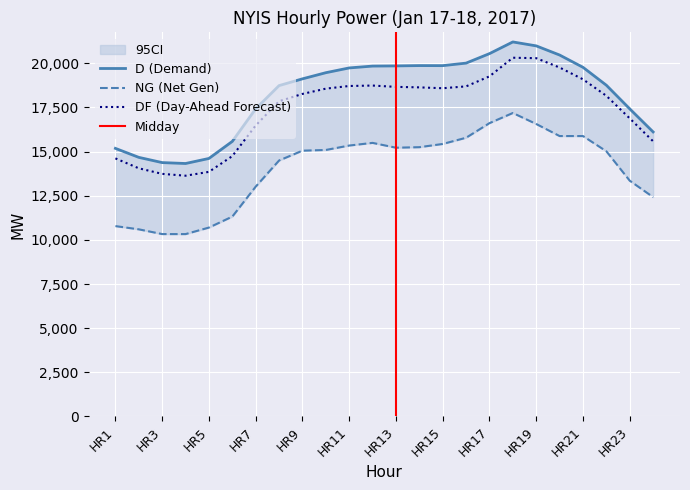

At which category is the sum across all series the highest?

HR18